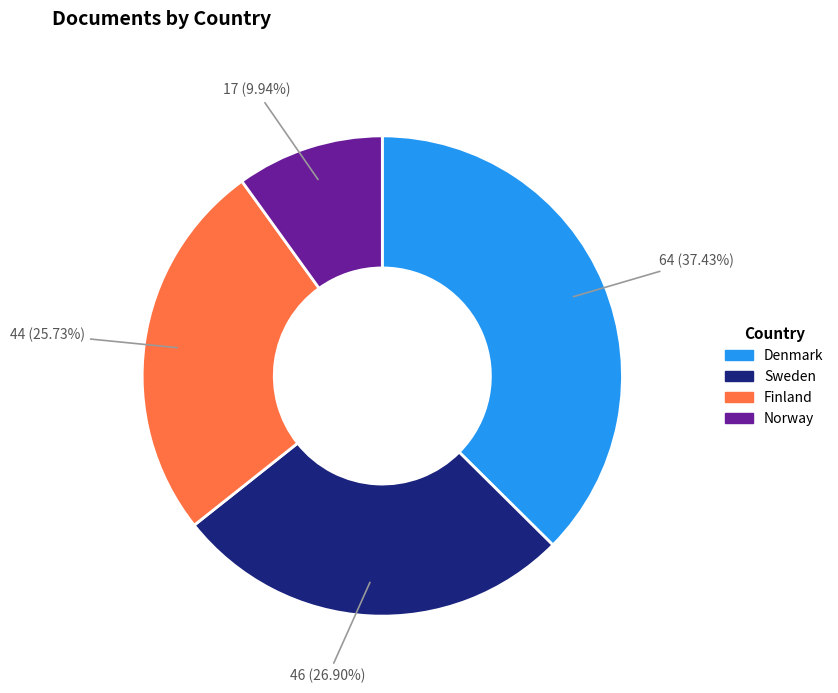

What is the ratio of the value at Sweden to the value at Norway?

2.7